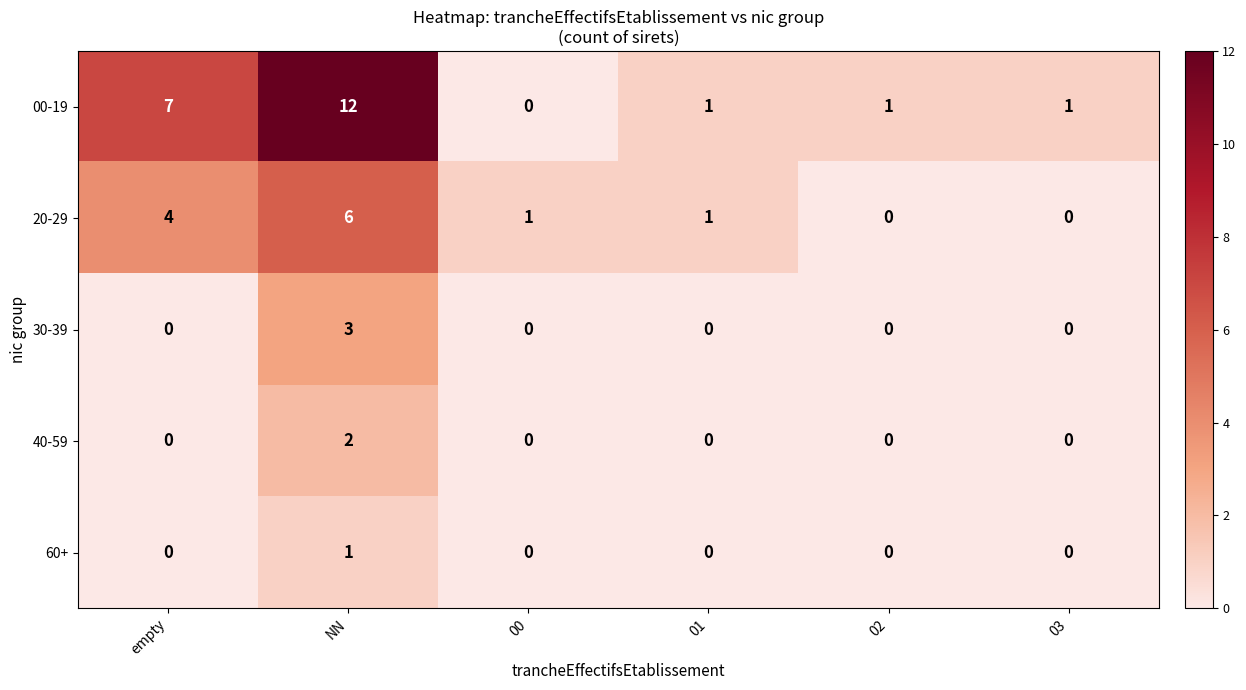

List the series in order of their peak value, lowest first.

60+, 40-59, 30-39, 20-29, 00-19